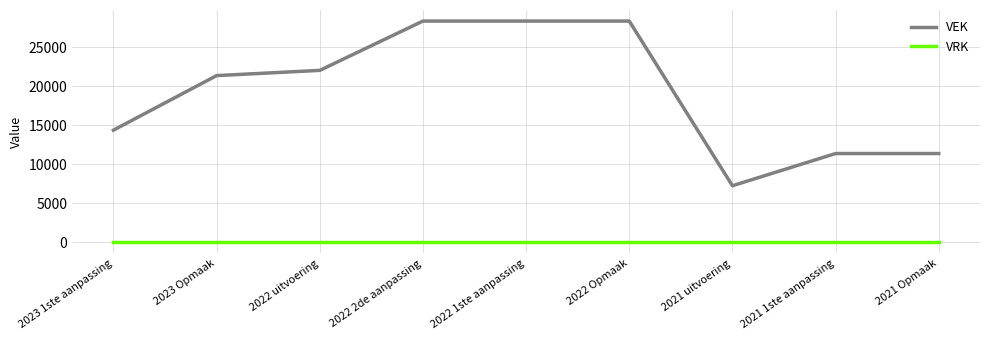

At 2022 1ste aanpassing, list the series in order from largest to smallest.

VEK, VRK